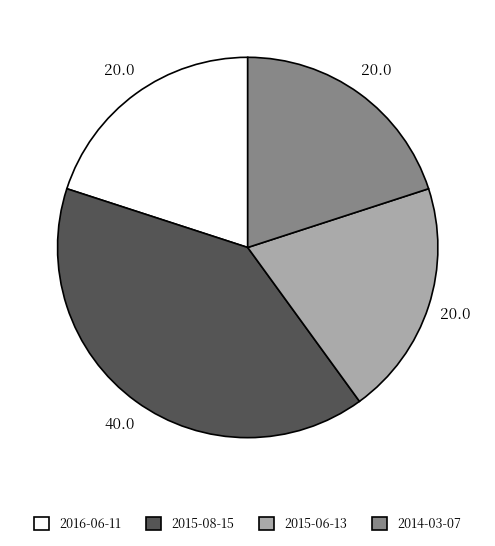

Which slice is the largest?

2015-08-15